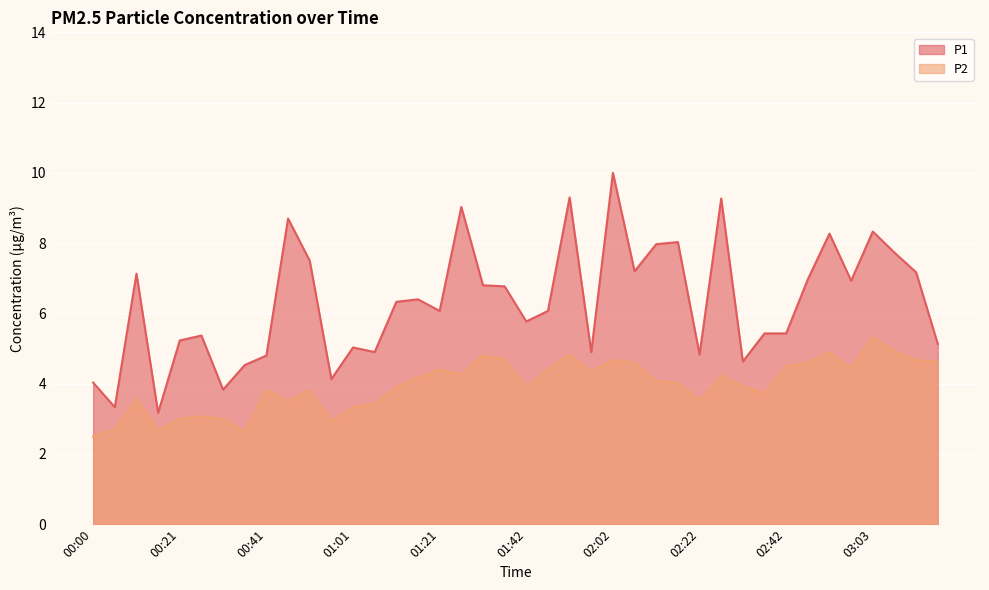

Rank the categories by P2 value from highest to lowest.

03:03, 03:08, 02:52, 01:52, 01:32, 01:37, 02:02, 03:13, 03:18, 02:07, 02:47, 02:42, 02:58, 01:21, 01:47, 01:57, 01:27, 02:27, 01:16, 02:12, 02:17, 02:32, 01:11, 01:42, 00:41, 00:51, 02:37, 00:10, 02:22, 00:46, 01:06, 01:01, 00:26, 00:21, 00:31, 00:56, 00:05, 00:16, 00:36, 00:00